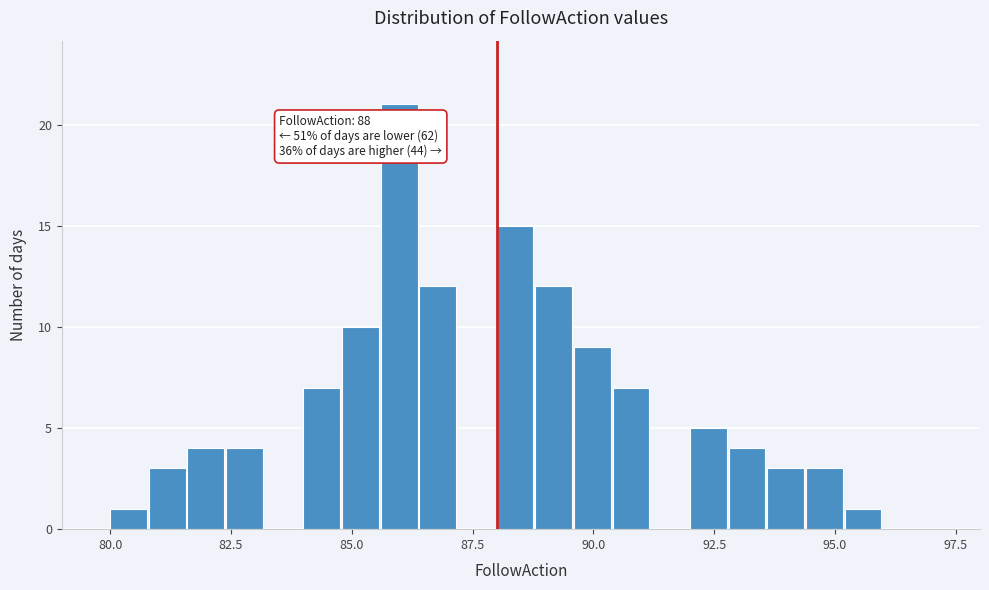

Read against the x-axis, roughly where is the centre of the tallest bar?

86.0